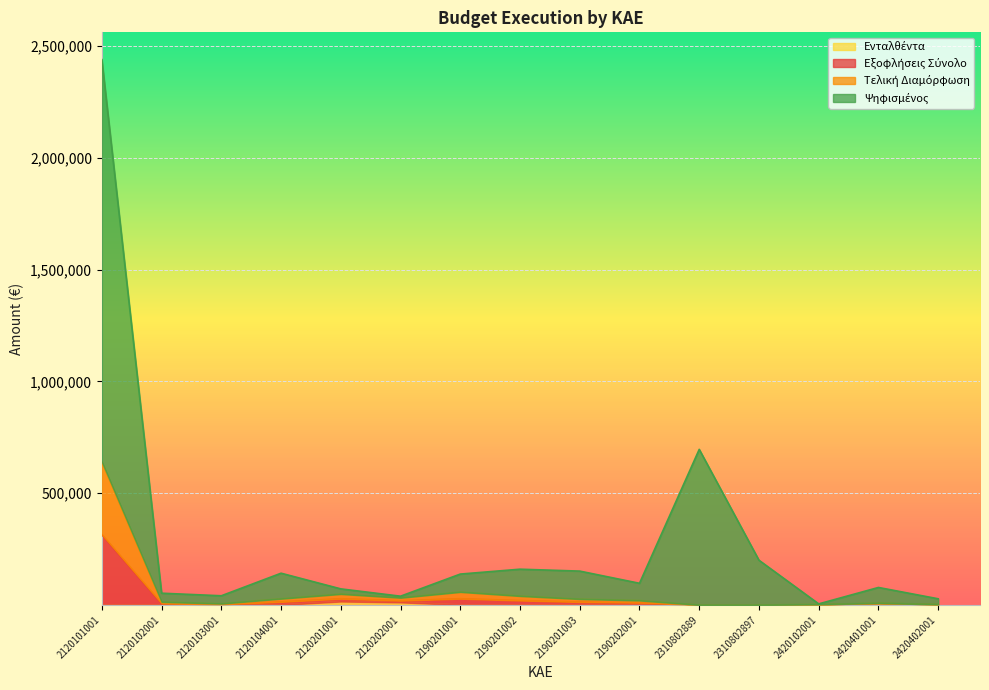

How many data points does each series have?

15